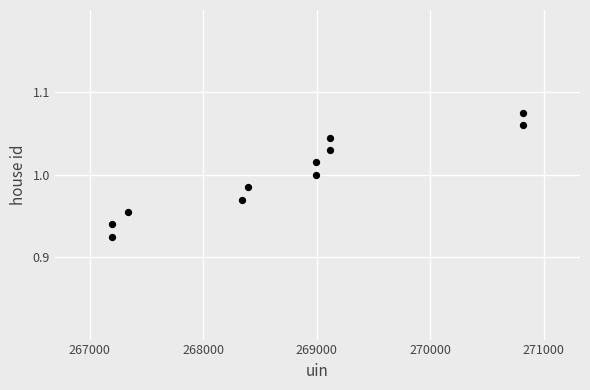

What is the range of X values (max minus min)?

3628.0